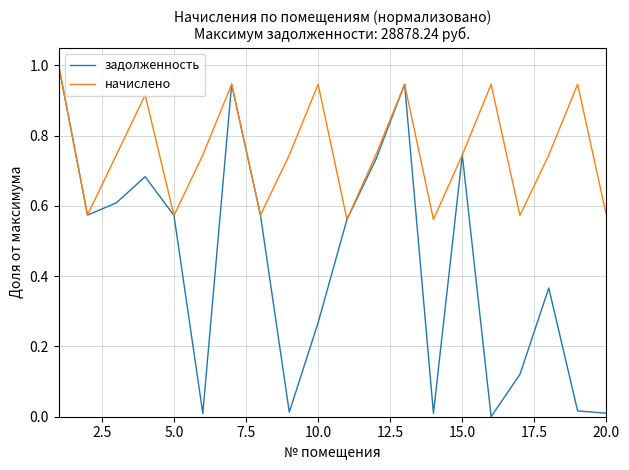

What is the maximum value shown in the chart?

1.0